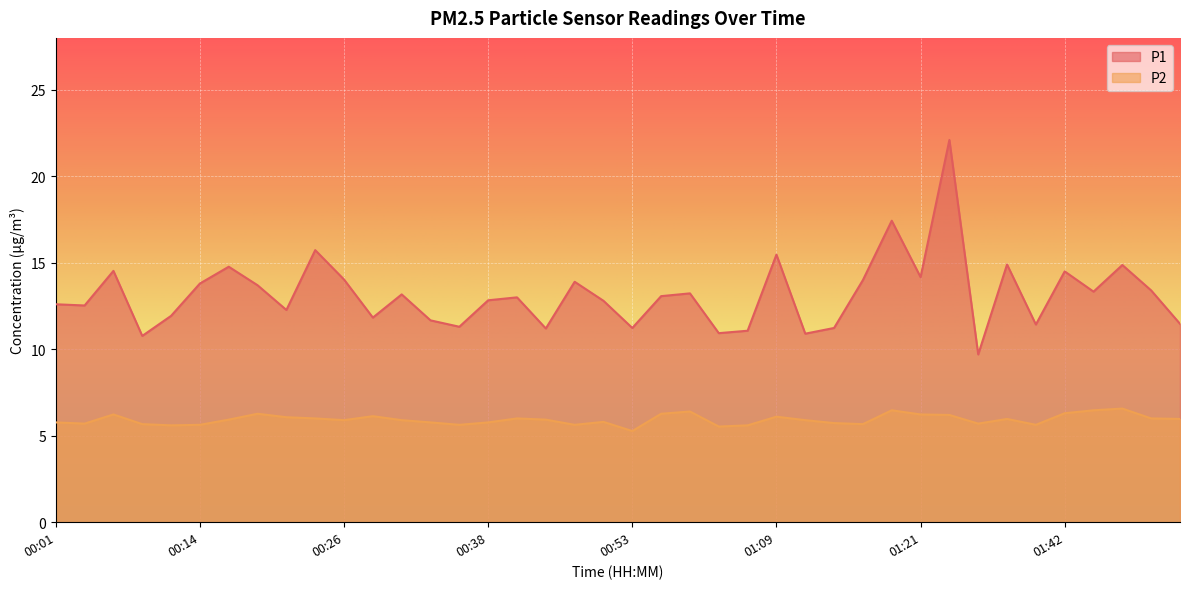

At which category does the chart reach its minimum across all series?

00:53